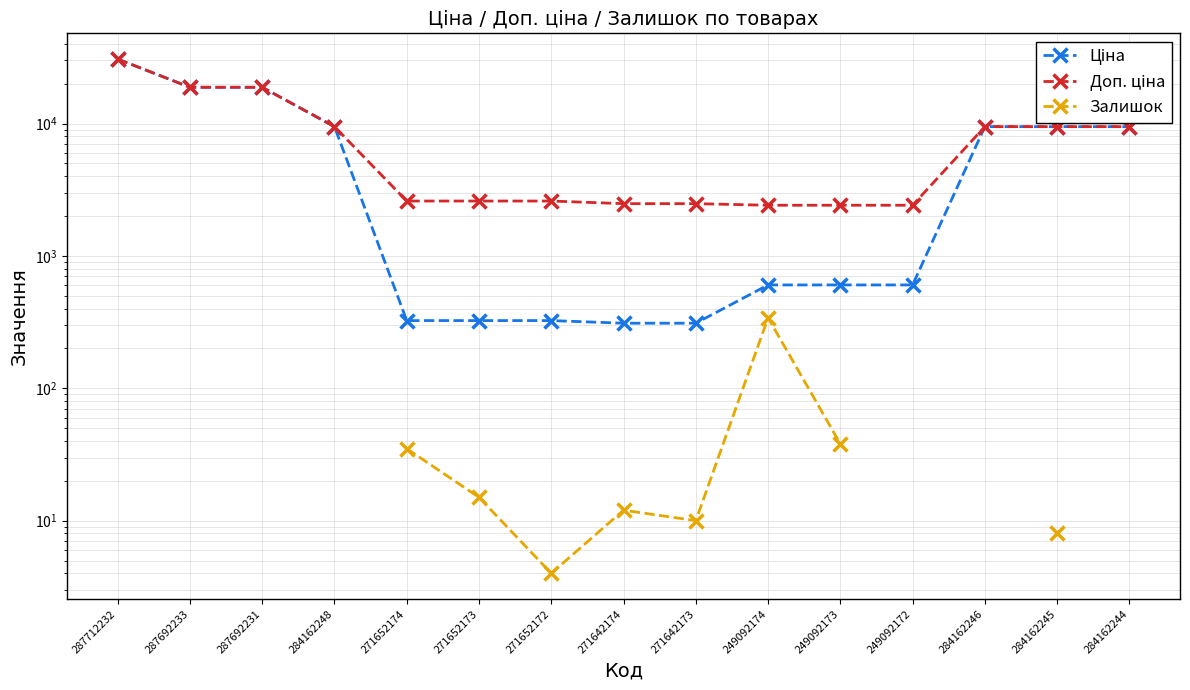

How many values in the Залишок series exceed 10?

5